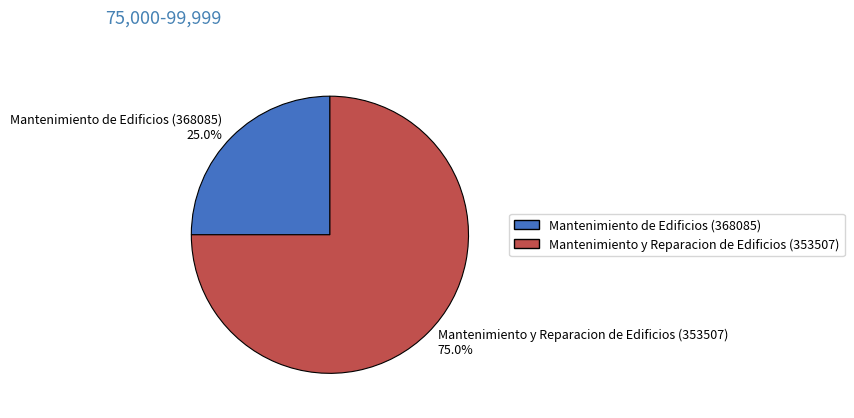

How many segments does this pie chart have?

2